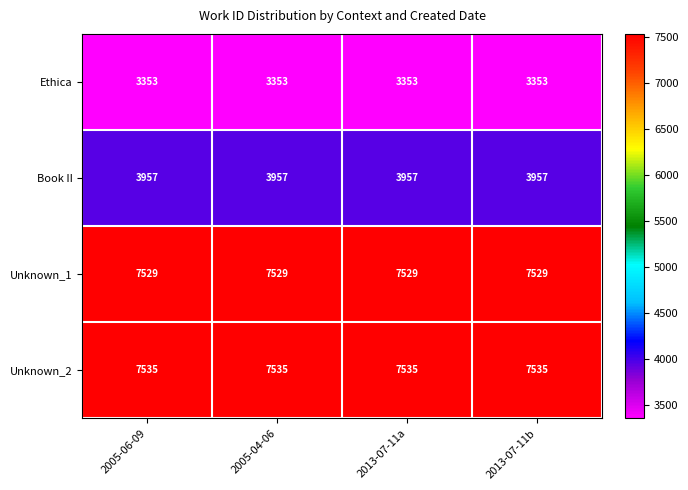

At 2005-04-06, list the series in order from largest to smallest.

Unknown_2, Unknown_1, Book II, Ethica